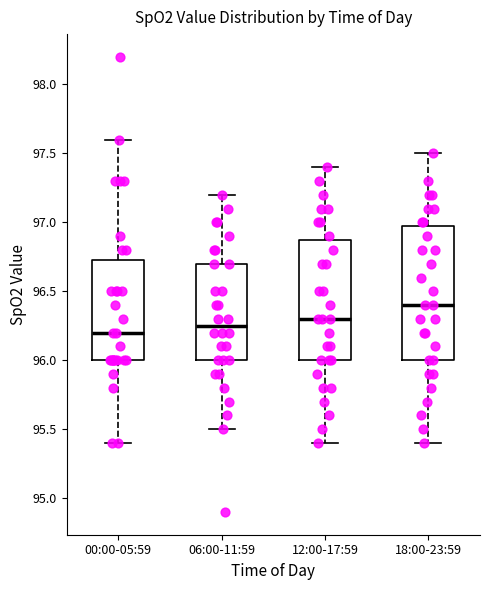

Comparing the boxes themselves (not the whiskers), which one is the tallest?

18:00-23:59